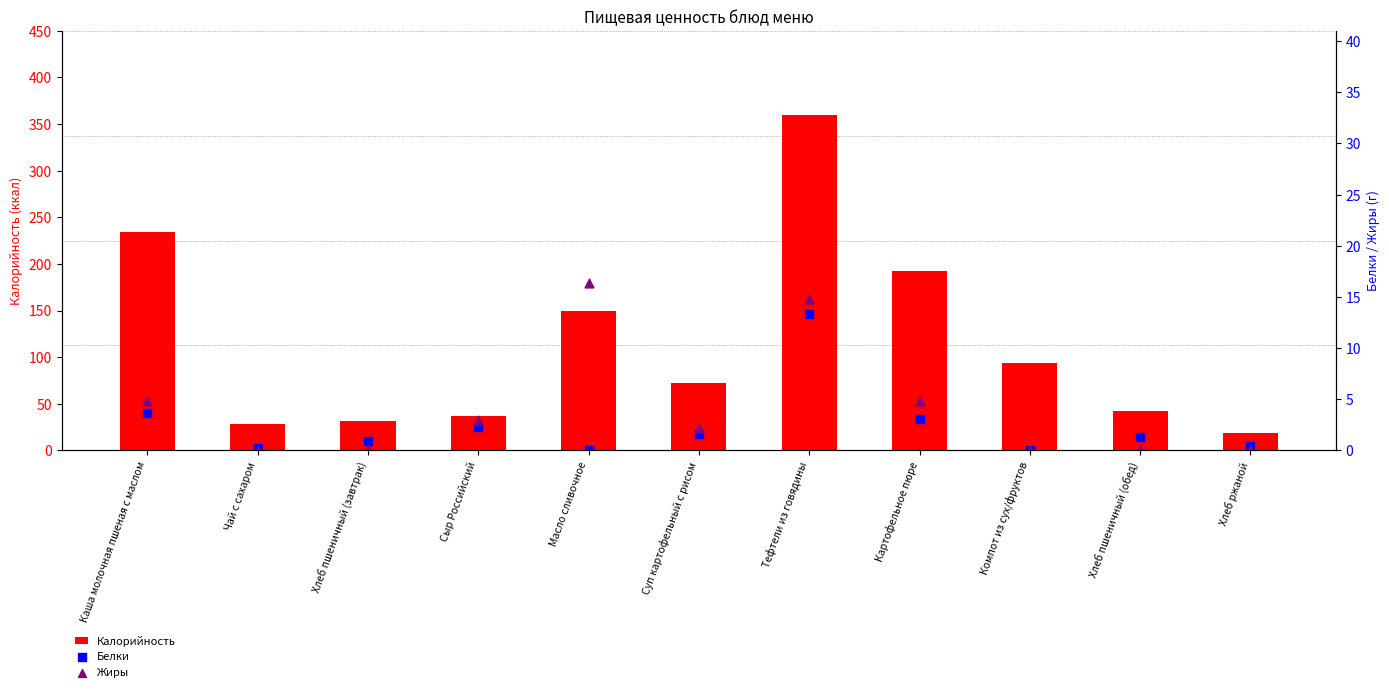

What are all the series names shown in the legend?

Калорийность, Белки, Жиры